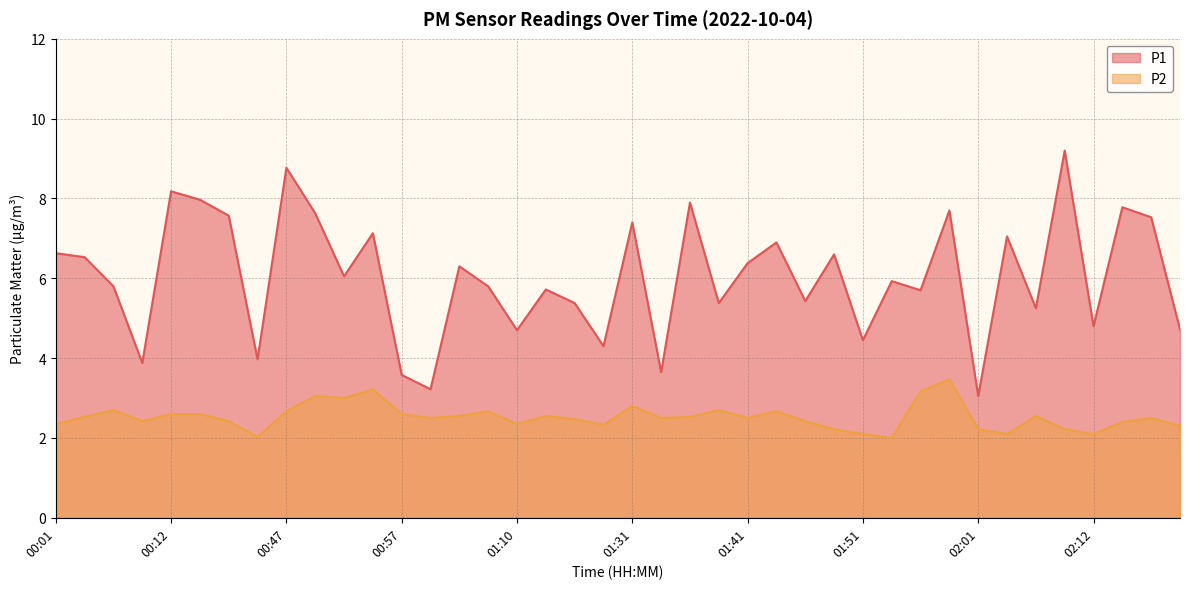

True or false: P1 has a value of 2.9 at 01:10.

False